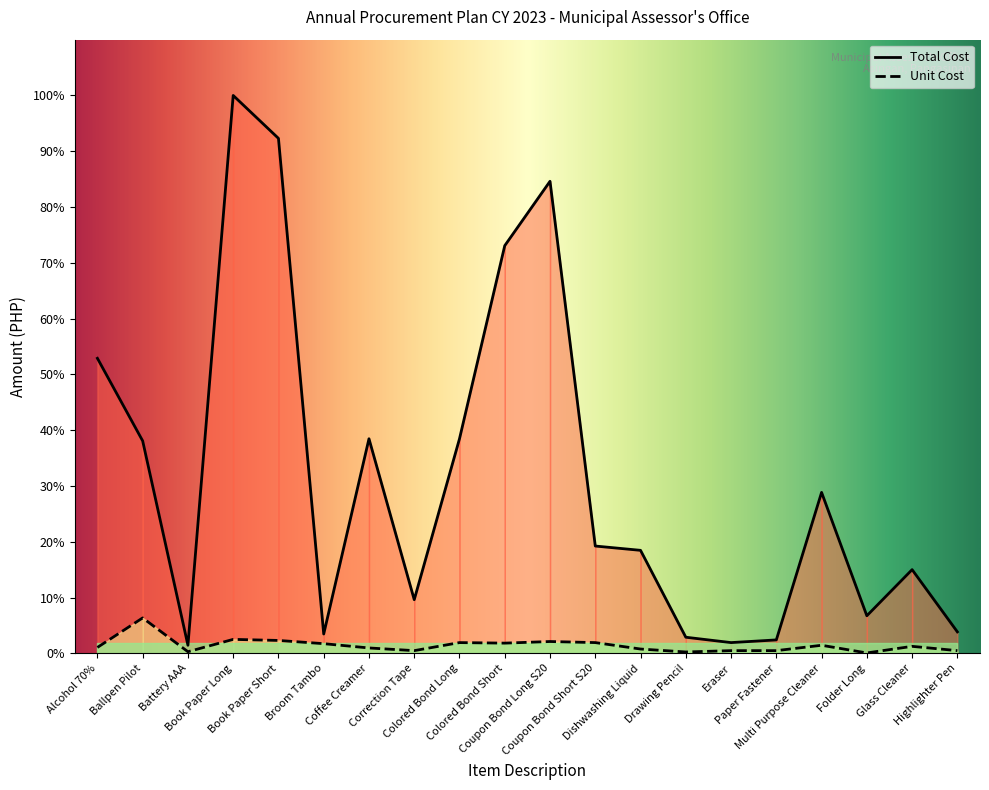

Is it true that Total Cost equals 2997 at Alcohol 70%?

False